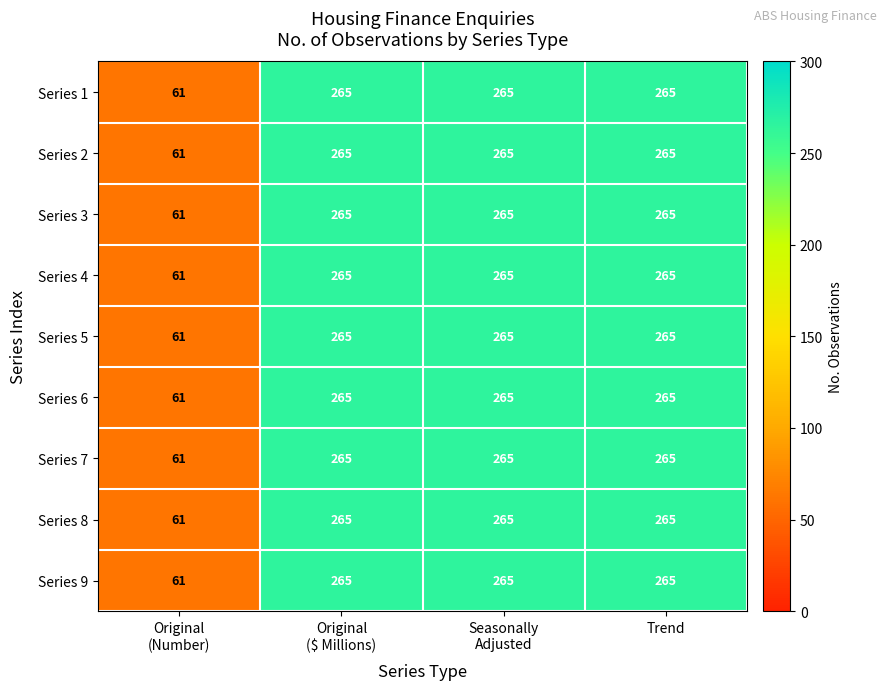

What is the average value of the Series 8 series?

214